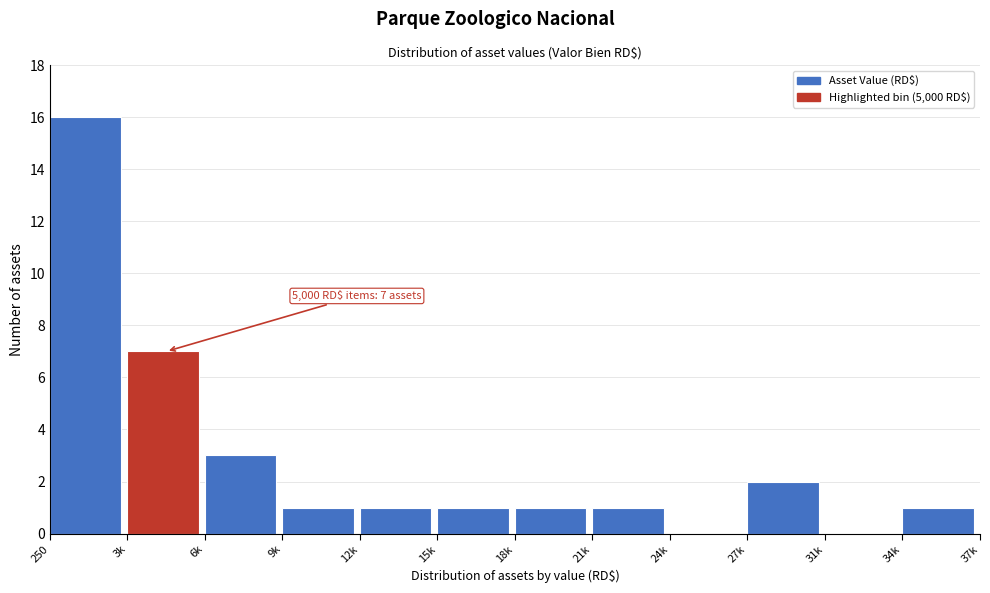

Reading left to right, transcribe all the data shown in this chart.

250=16	3k=7	6k=3	9k=1	12k=1	15k=1	18k=1	21k=1	24k=0	27k=2	31k=0	34k=1